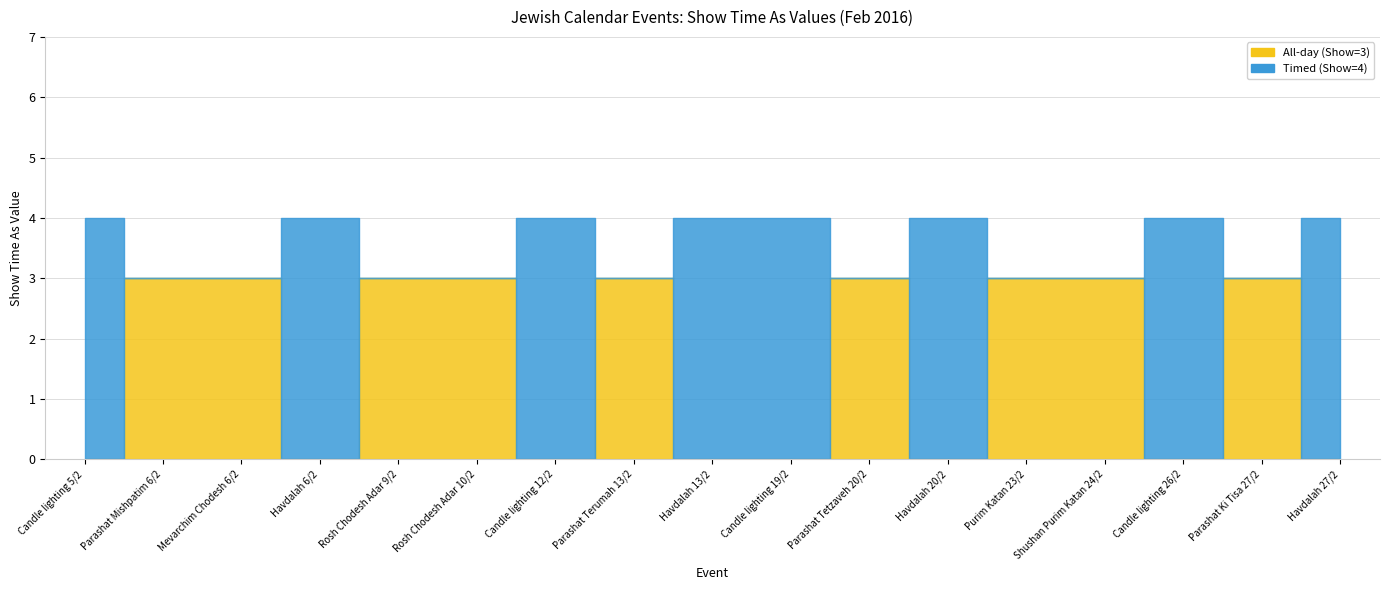

Which has a higher value, Candle lighting 19/2 or Candle lighting 5/2?

Candle lighting 19/2